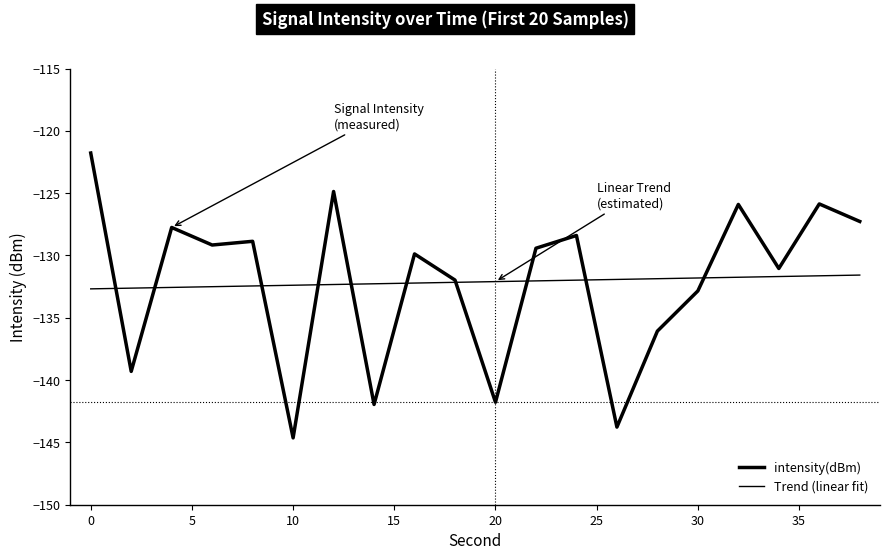

How many interior local valleys does the intensity(dBm) series have?

7